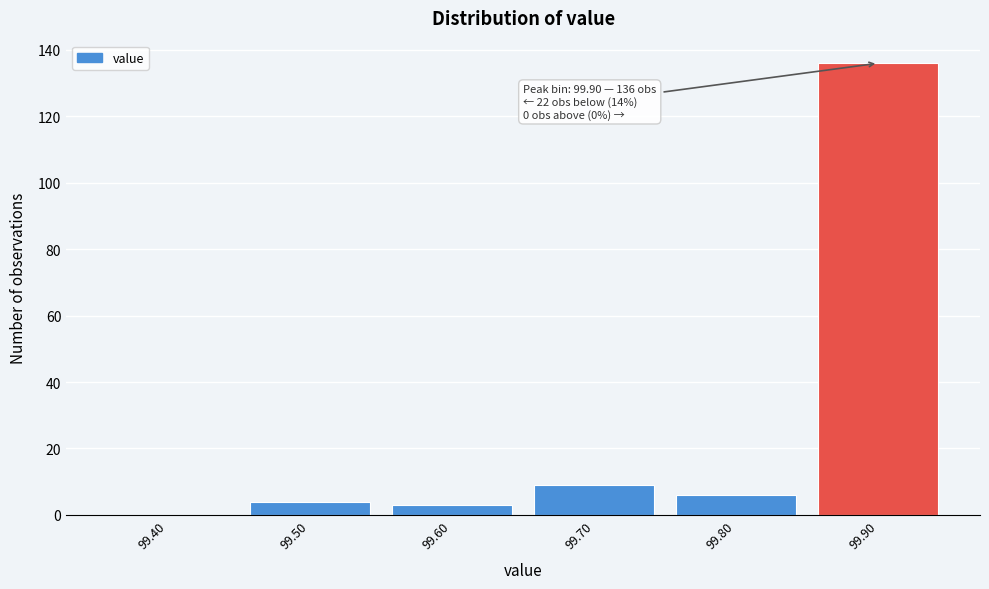

Reading left to right, extract all data points from this chart.

99.40=0	99.50=4	99.60=3	99.70=9	99.80=6	99.90=136